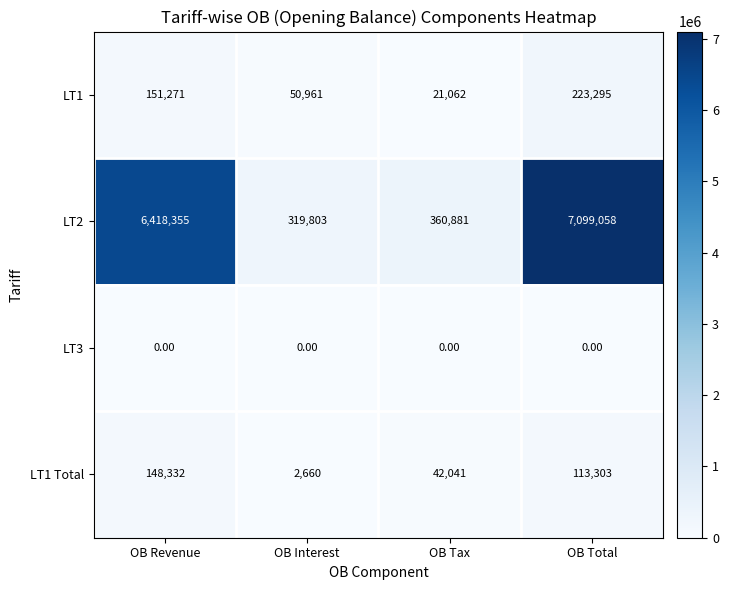

What is the maximum value shown in the chart?

7099058